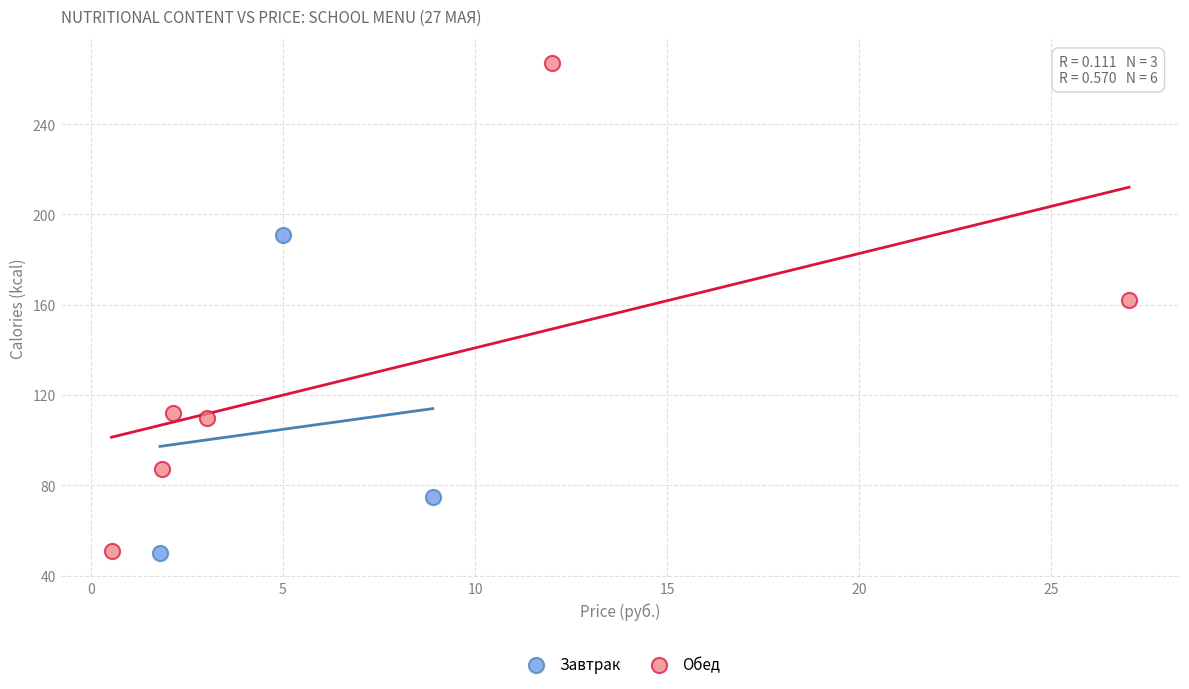

Which series has the largest Y range (max minus min)?

Обед